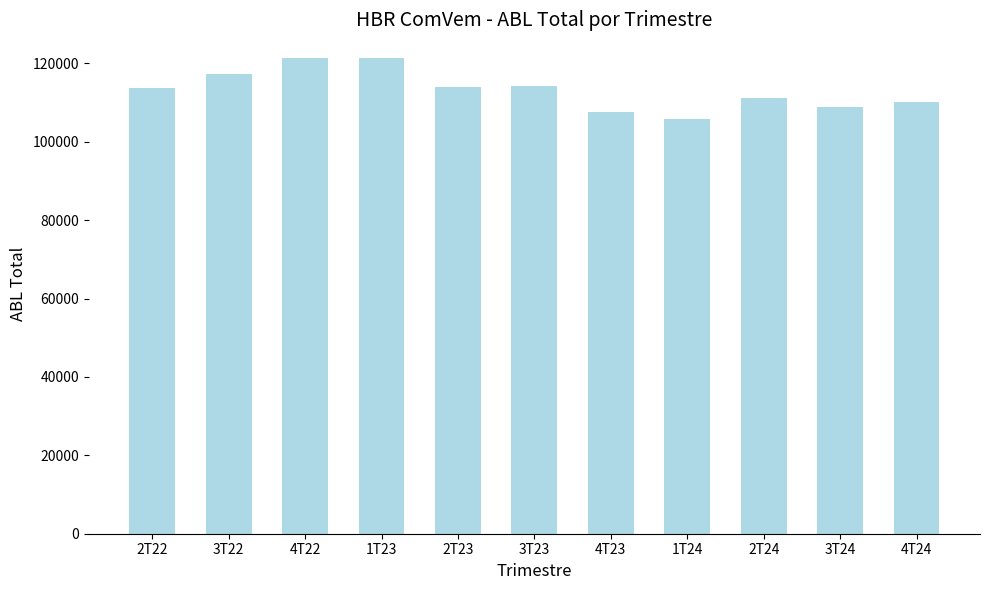

What is the difference between the values at 2T23 and 4T24?

3857.1